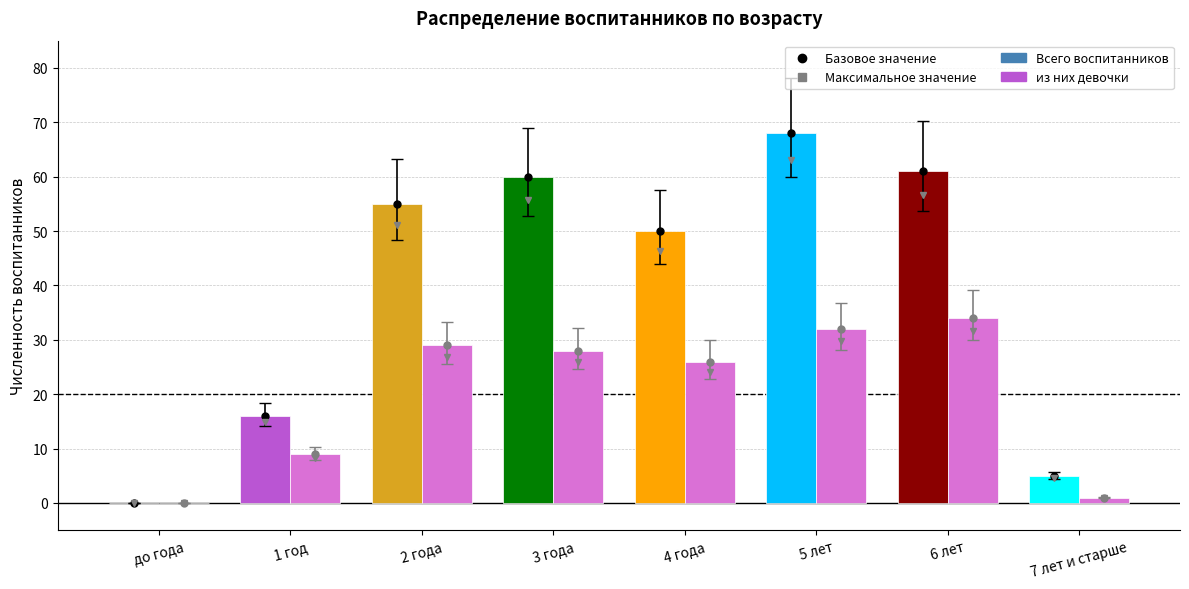

Which category has the lowest value across all series?

до года